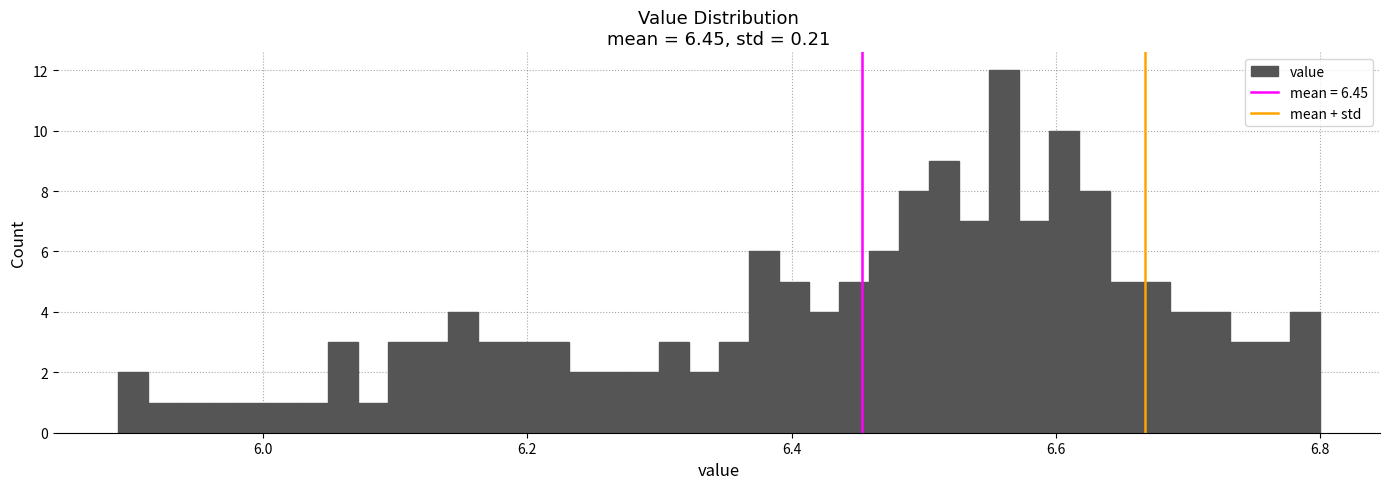

Read against the x-axis, roughly where is the centre of the tallest bar?

6.56